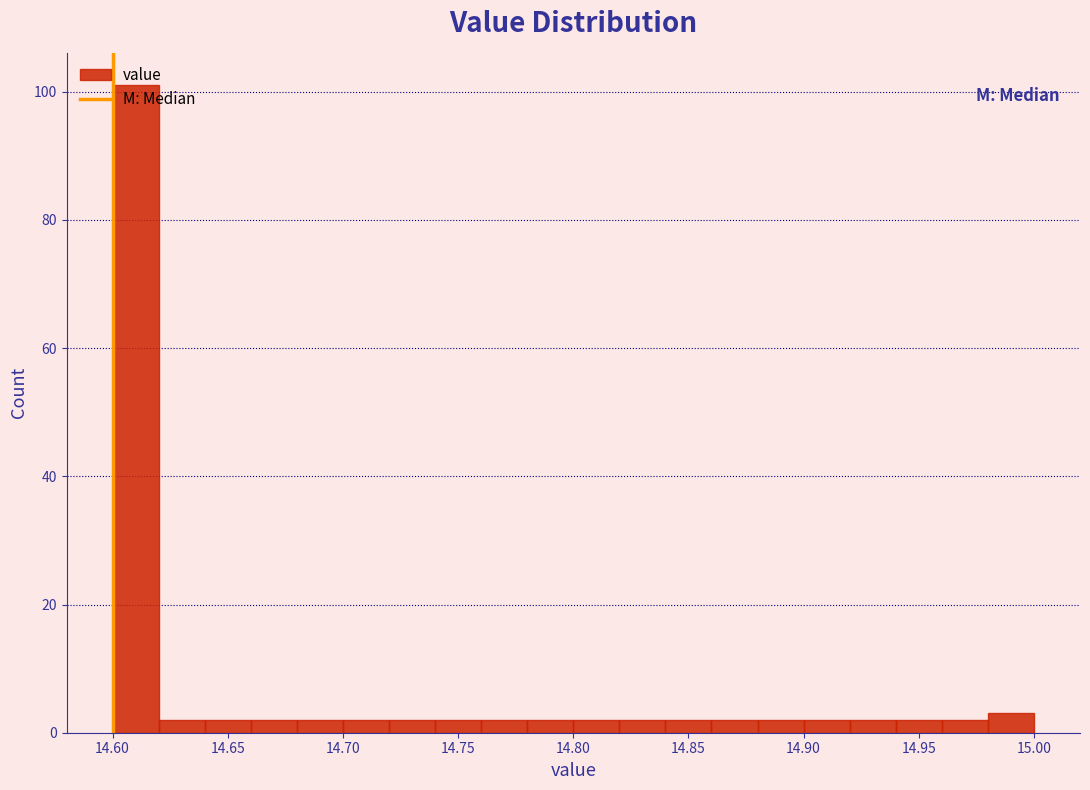

How tall is the bar that spans 14.72 to 14.74 on the x-axis? The values are not printed on the chart, so give them approximately, as read against the axis.

2